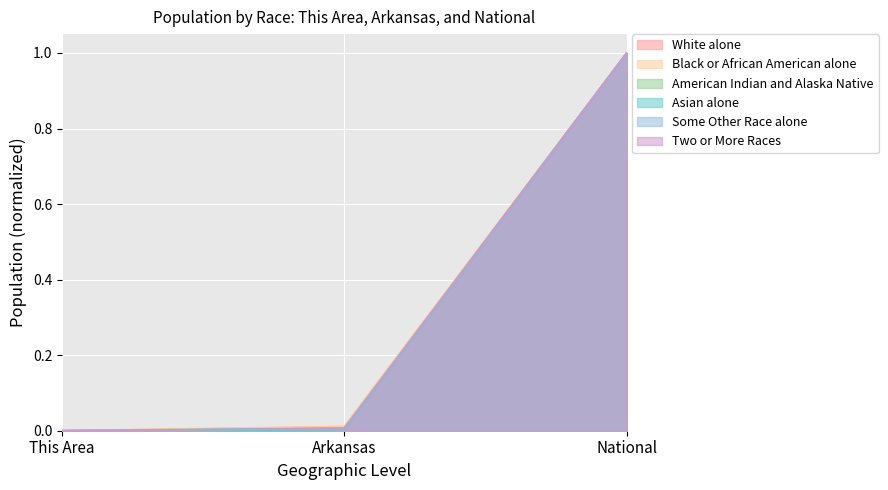

How many lines are shown in the chart?

6